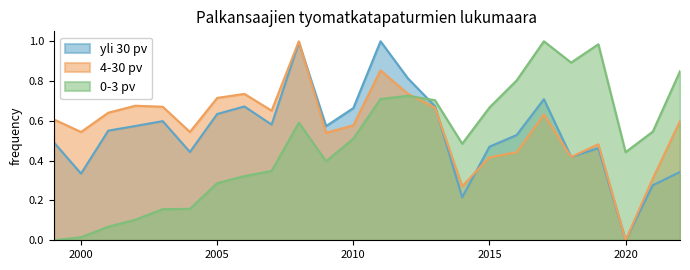

Reading left to right, extract all data points from this chart.

yli 30 pv: 1999=0.5	2000=0.3	2001=0.6	2002=0.6	2003=0.6	2004=0.4	2005=0.6	2006=0.7	2007=0.6	2008=1.0	2009=0.6	2010=0.7	2011=1.0	2012=0.8	2013=0.7	2014=0.2	2015=0.5	2016=0.5	2017=0.7	2018=0.4	2019=0.5	2020=0.0	2021=0.3	2022=0.3
4-30 pv: 1999=0.6	2000=0.5	2001=0.6	2002=0.7	2003=0.7	2004=0.5	2005=0.7	2006=0.7	2007=0.7	2008=1.0	2009=0.5	2010=0.6	2011=0.9	2012=0.7	2013=0.7	2014=0.3	2015=0.4	2016=0.4	2017=0.6	2018=0.4	2019=0.5	2020=0.0	2021=0.3	2022=0.6
0-3 pv: 1999=0.0	2000=0.0	2001=0.1	2002=0.1	2003=0.2	2004=0.2	2005=0.3	2006=0.3	2007=0.3	2008=0.6	2009=0.4	2010=0.5	2011=0.7	2012=0.7	2013=0.7	2014=0.5	2015=0.7	2016=0.8	2017=1.0	2018=0.9	2019=1.0	2020=0.4	2021=0.5	2022=0.8